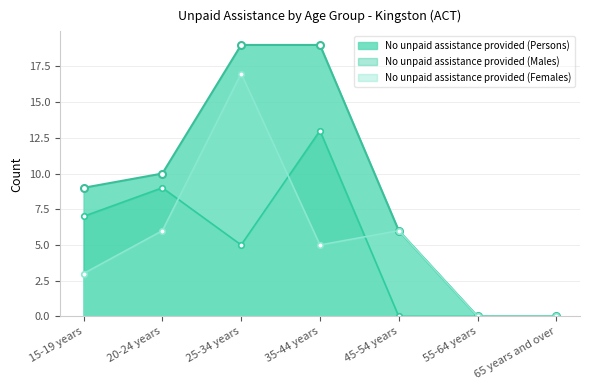

What is the average value of the No unpaid assistance provided (Males) series?

5